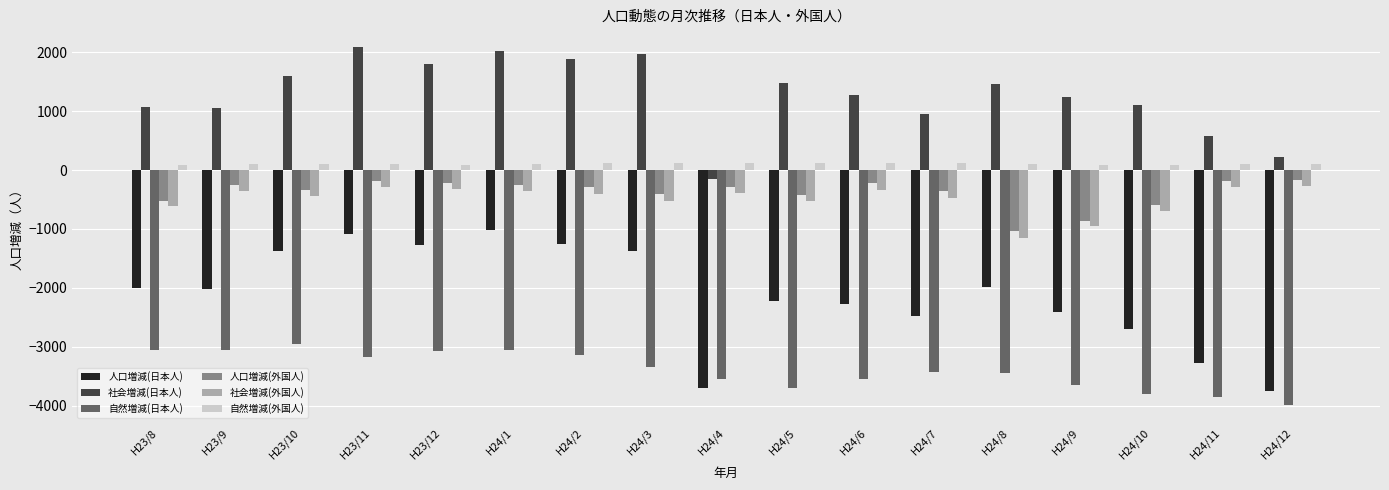

Between H24/9 and H24/12, which series saw the biggest shift?

人口増減(日本人)